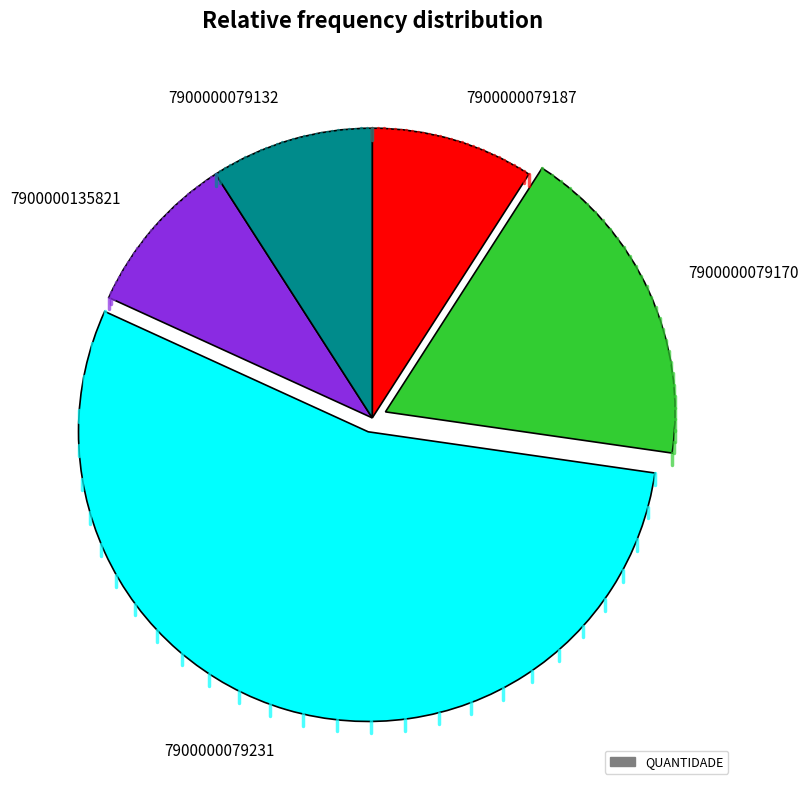

What is the largest slice in the pie chart?

7900000079231